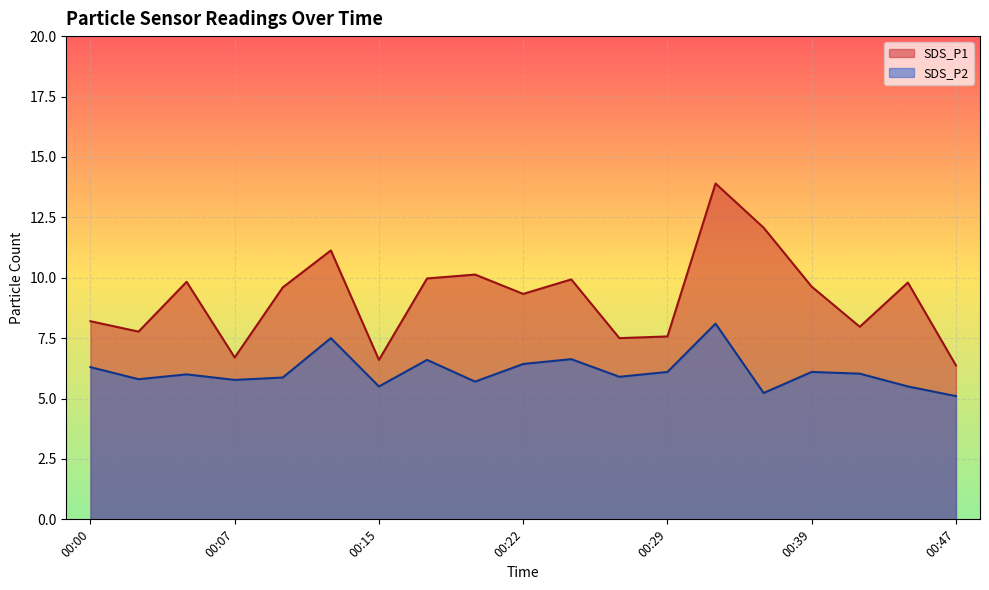

How many values in the SDS_P1 series exceed 9?

11